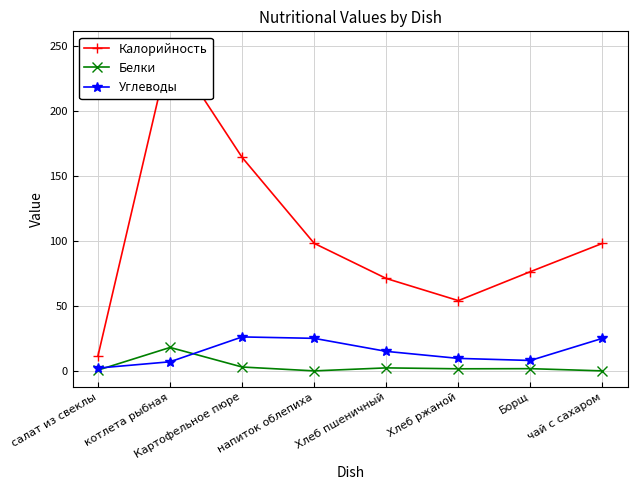

Which has a higher value, Картофельное пюре or Борщ?

Картофельное пюре